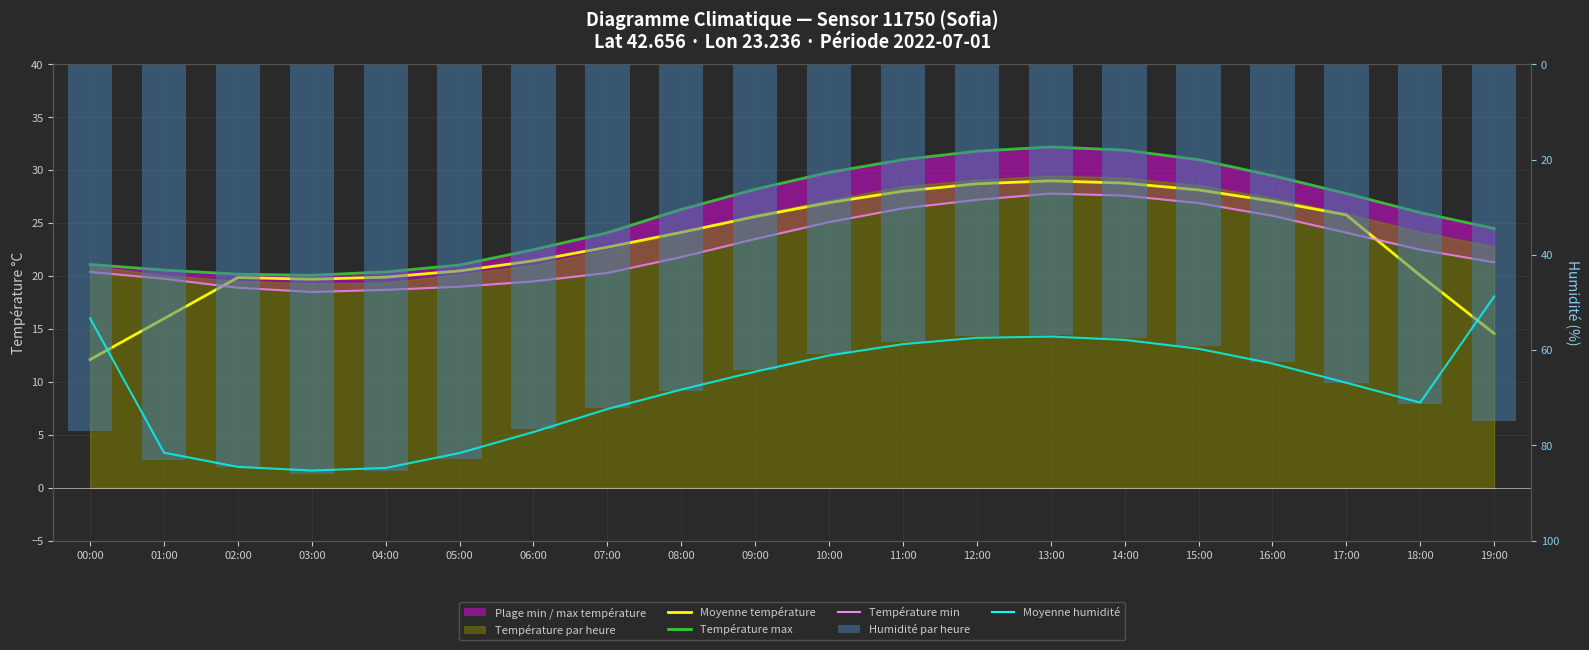

What is the label of the 16th bar from the left?

15:00